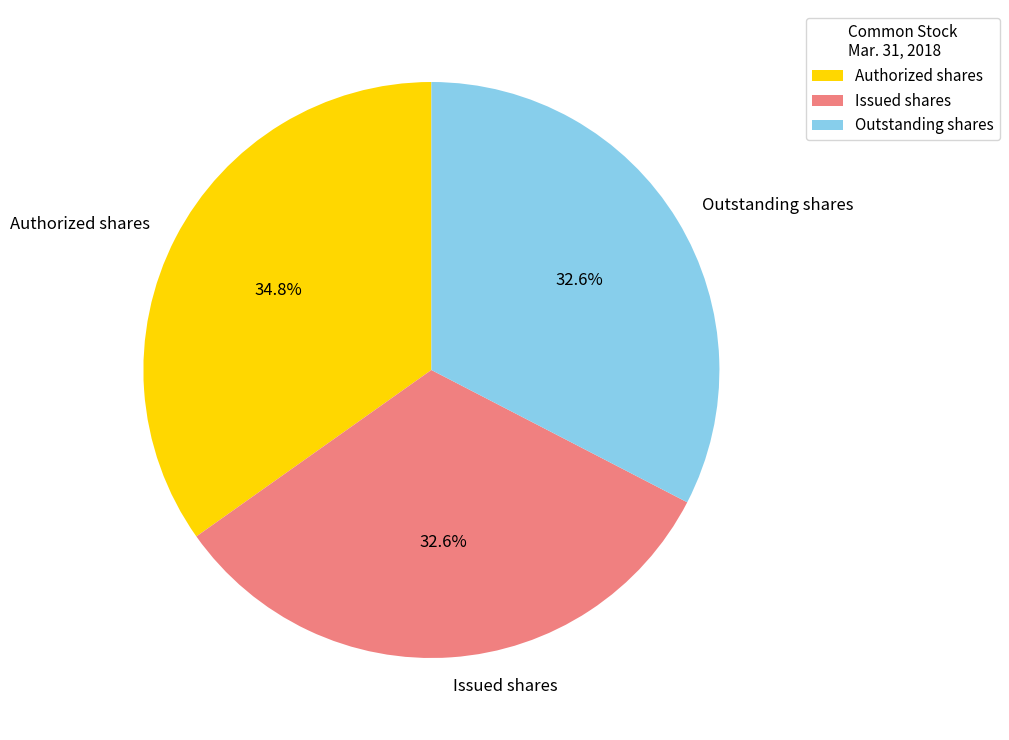

Does Outstanding shares represent more than half of the total?

No